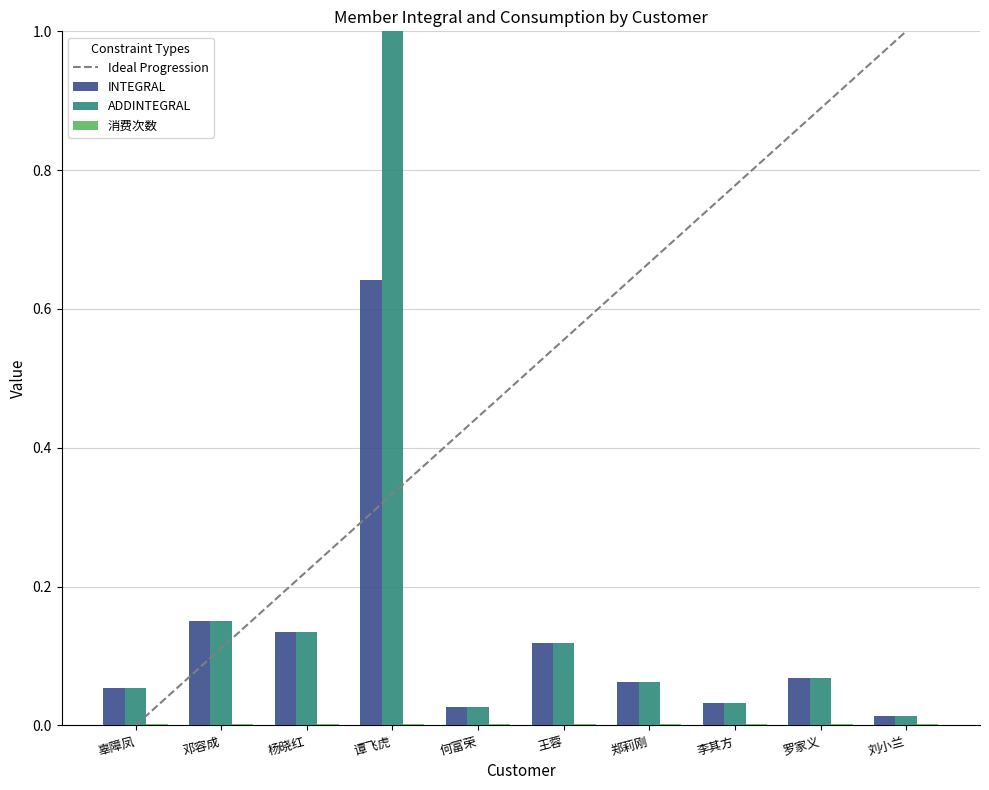

The value of INTEGRAL at 罗家义 is 0.1. True or false?

True